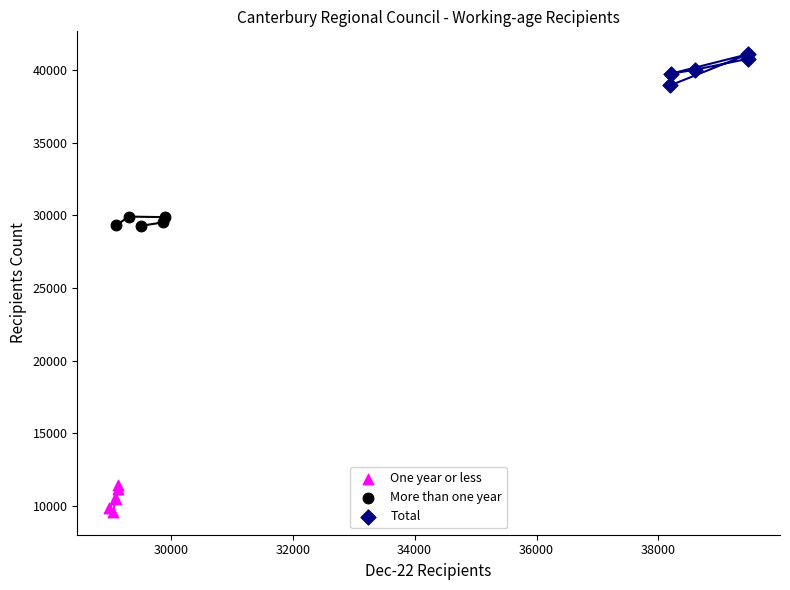

Which series reaches the minimum Y coordinate?

One year or less